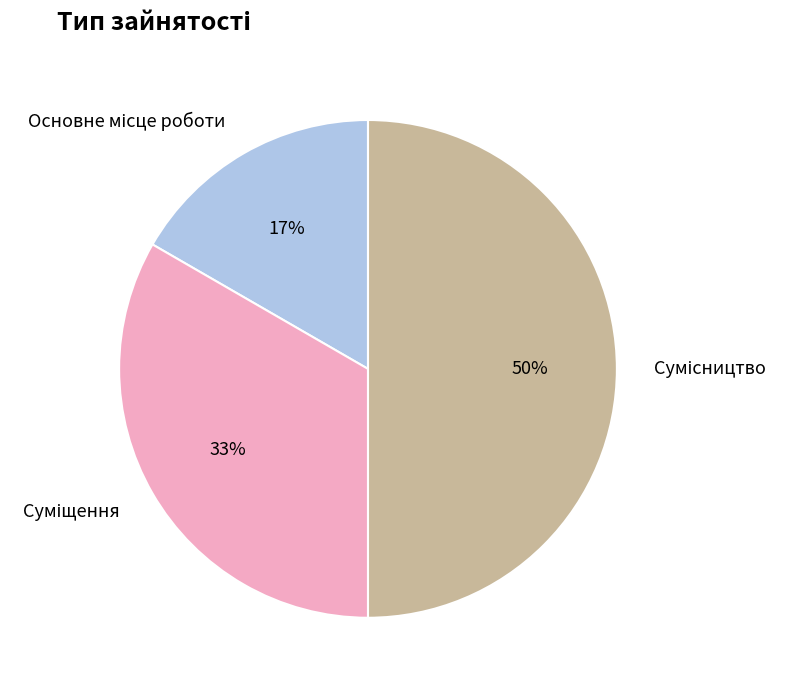

To the nearest percent, what is the average slice percentage?

33%